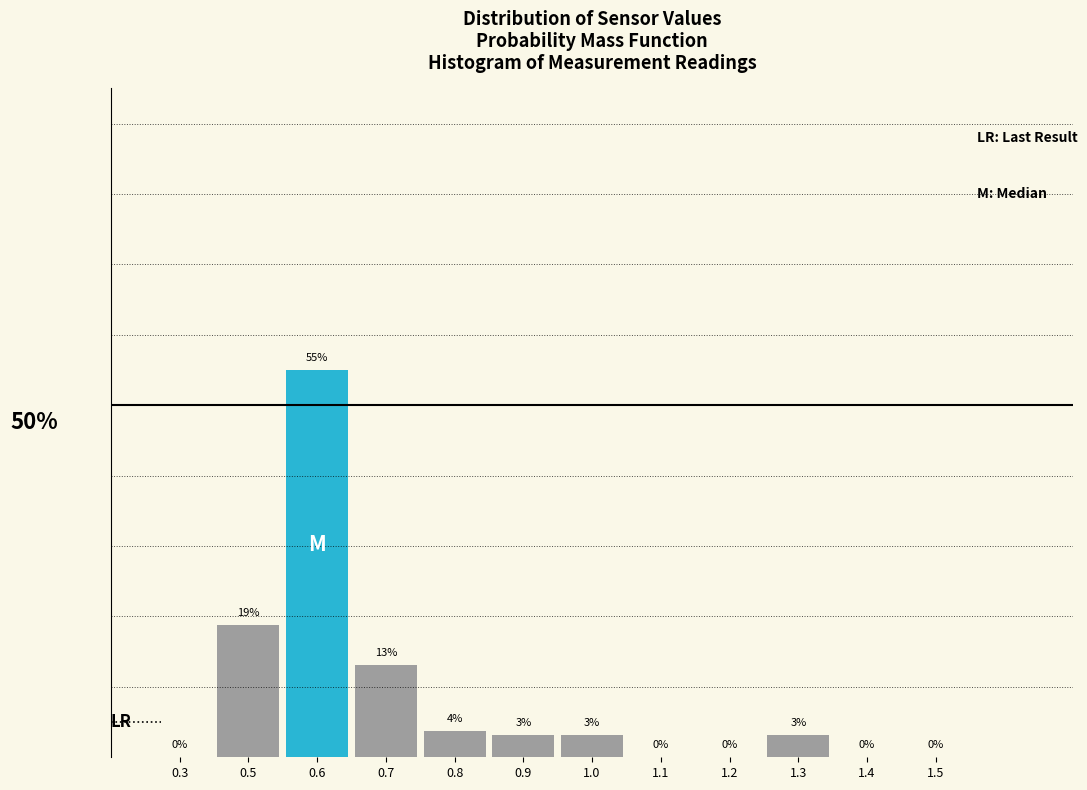

Are the bars horizontal?

No